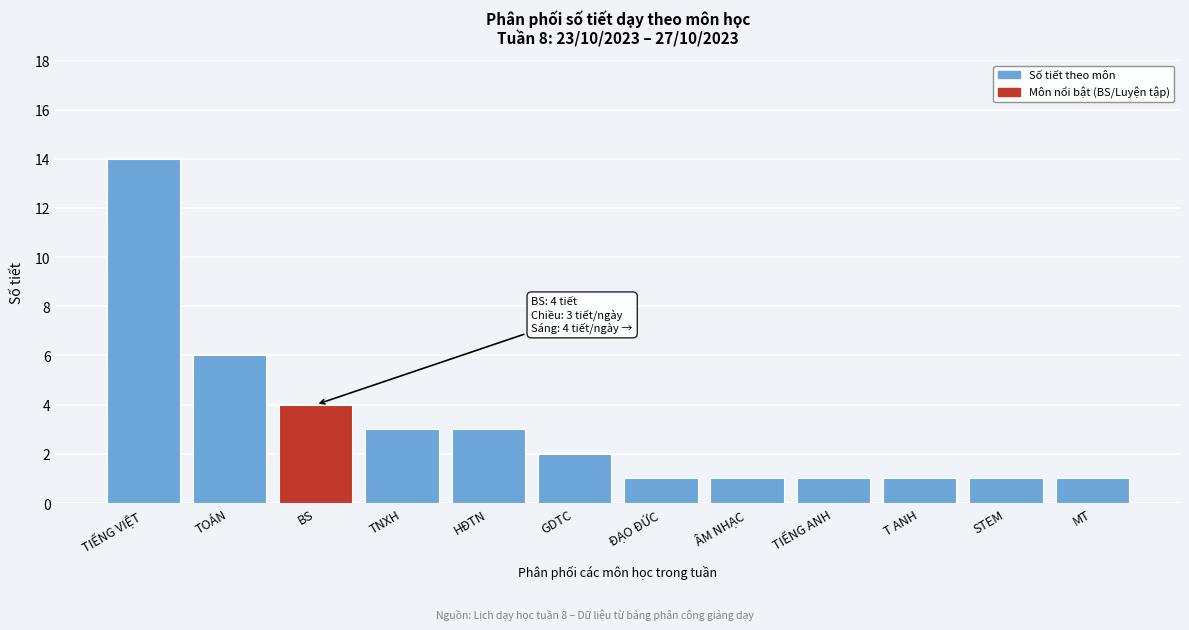

Reading left to right, list all the values displayed in this chart.

14	6	4	3	3	2	1	1	1	1	1	1